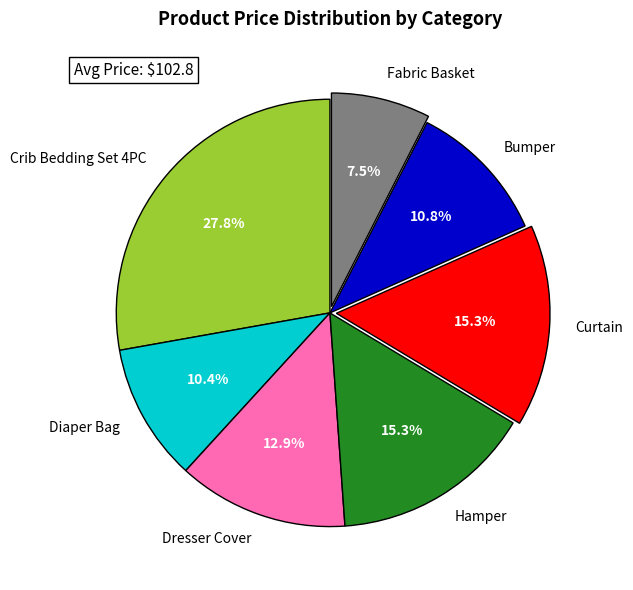

How many slices are in this pie chart?

7